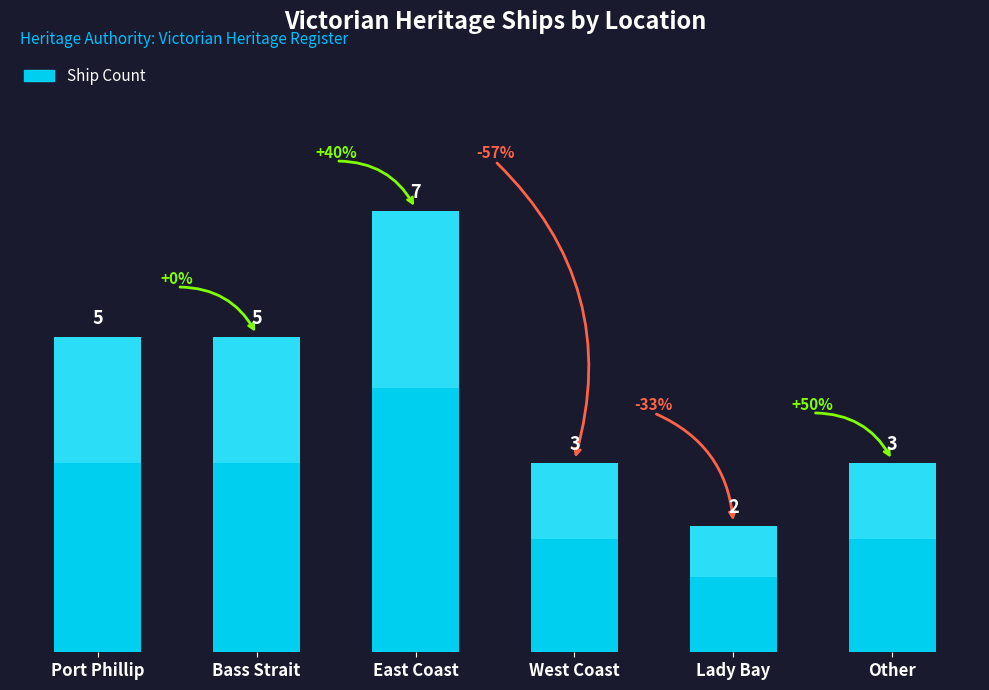

Reading right to left, list all the values displayed in this chart.

3	2	3	7	5	5